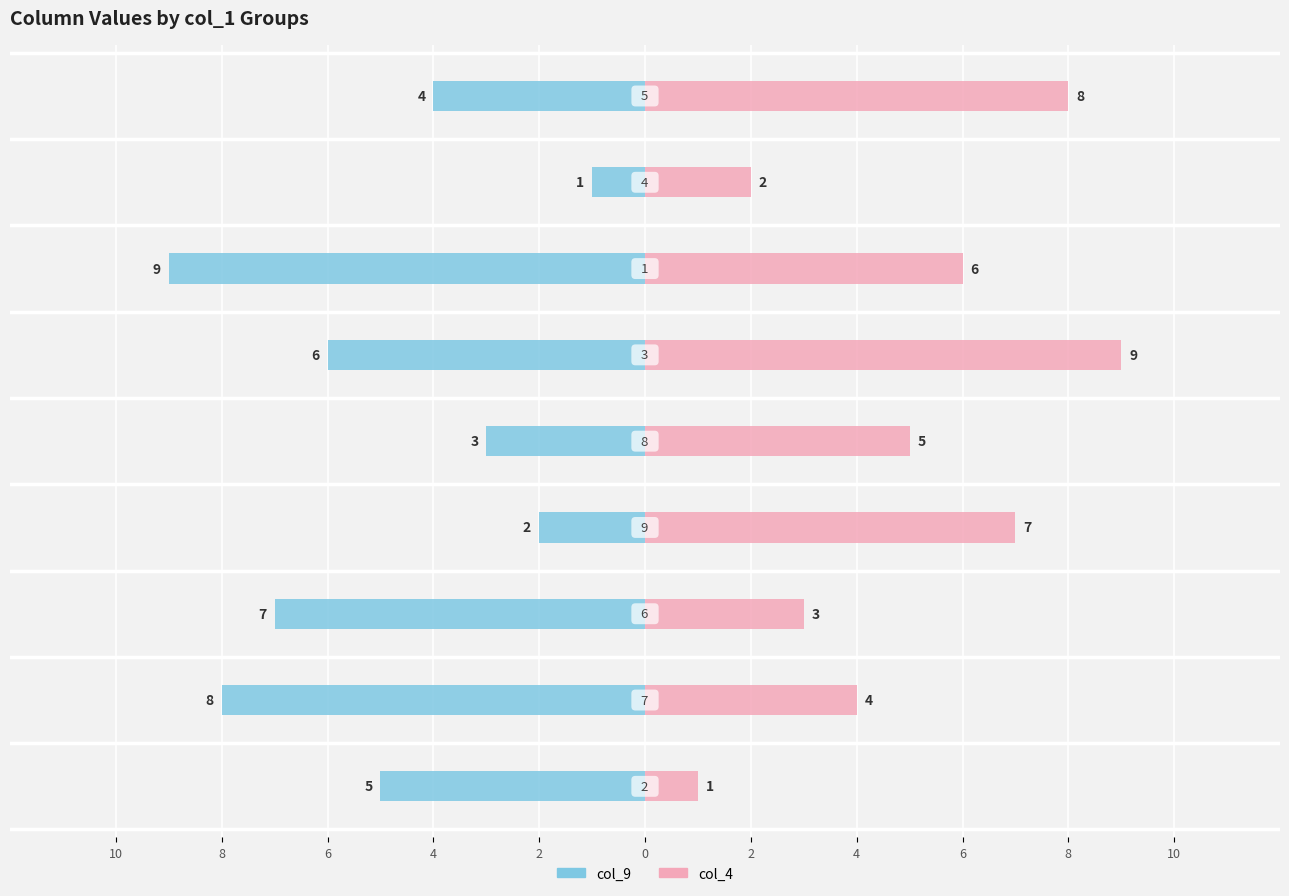

What are all the series names shown in the legend?

col_9, col_4